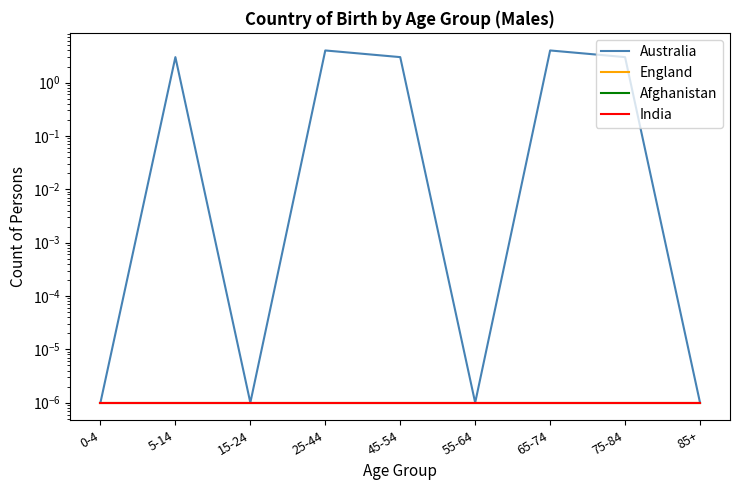

Reading right to left, what are all the values shown in this chart?

Australia: 0.0	3.0	4.0	0.0	3.0	4.0	0.0	3.0	0.0
England: 0.0	0.0	0.0	0.0	0.0	0.0	0.0	0.0	0.0
Afghanistan: 0.0	0.0	0.0	0.0	0.0	0.0	0.0	0.0	0.0
India: 0.0	0.0	0.0	0.0	0.0	0.0	0.0	0.0	0.0